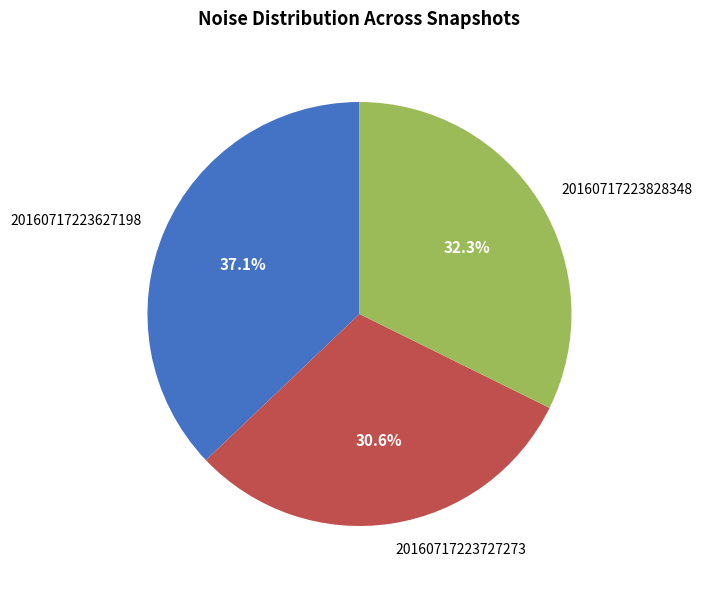

Rank the categories by value from lowest to highest.

20160717223727273, 20160717223828348, 20160717223627198